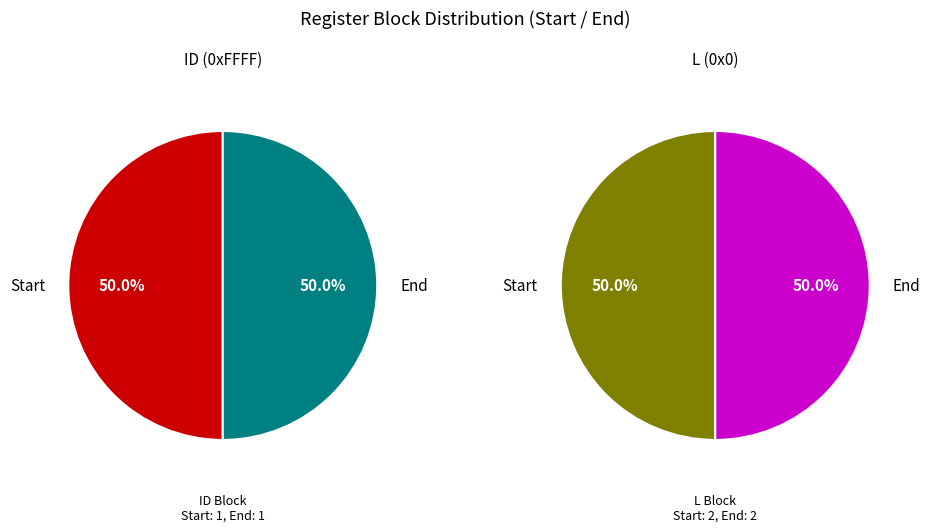

How many slices are in this pie chart?

2